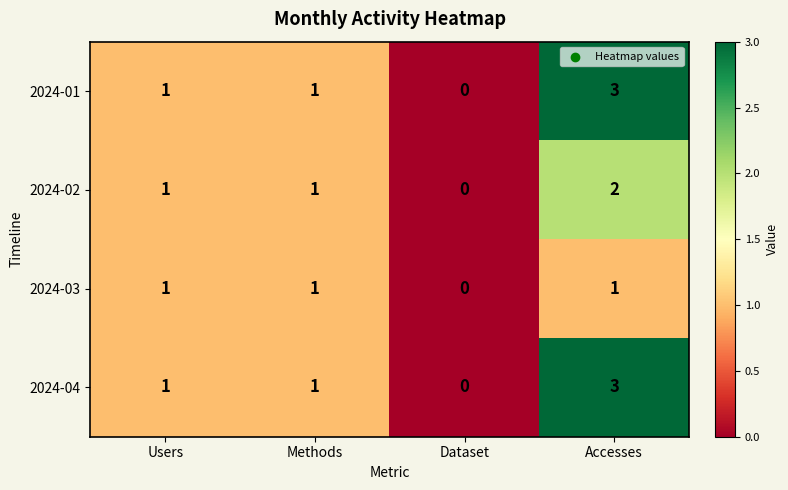

Which category has the highest value across all series?

Accesses